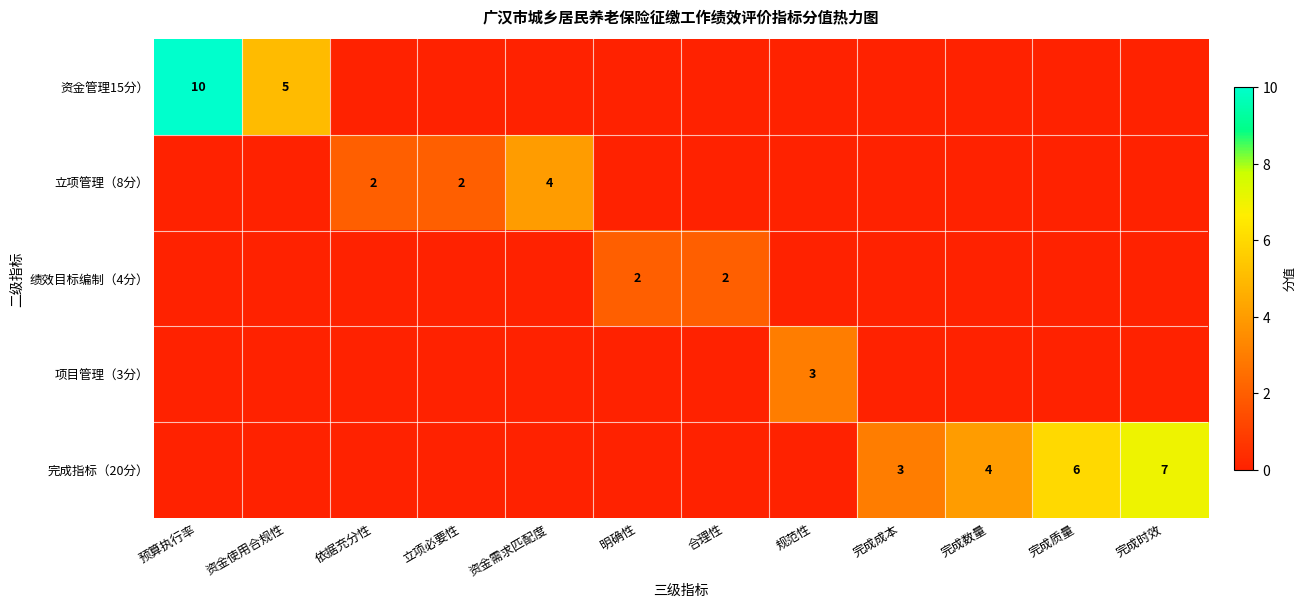

How many series are shown in this chart?

5